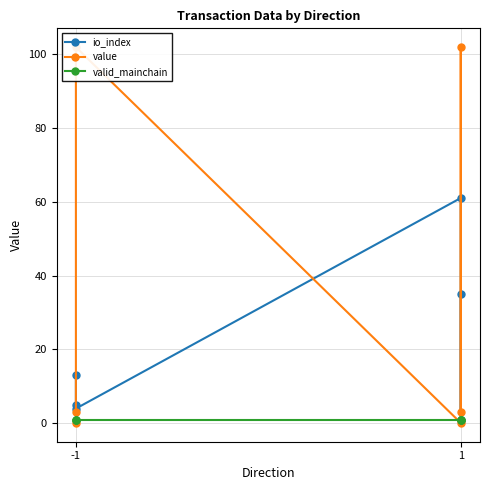

What is the lowest value of the valid_mainchain series?

1.0